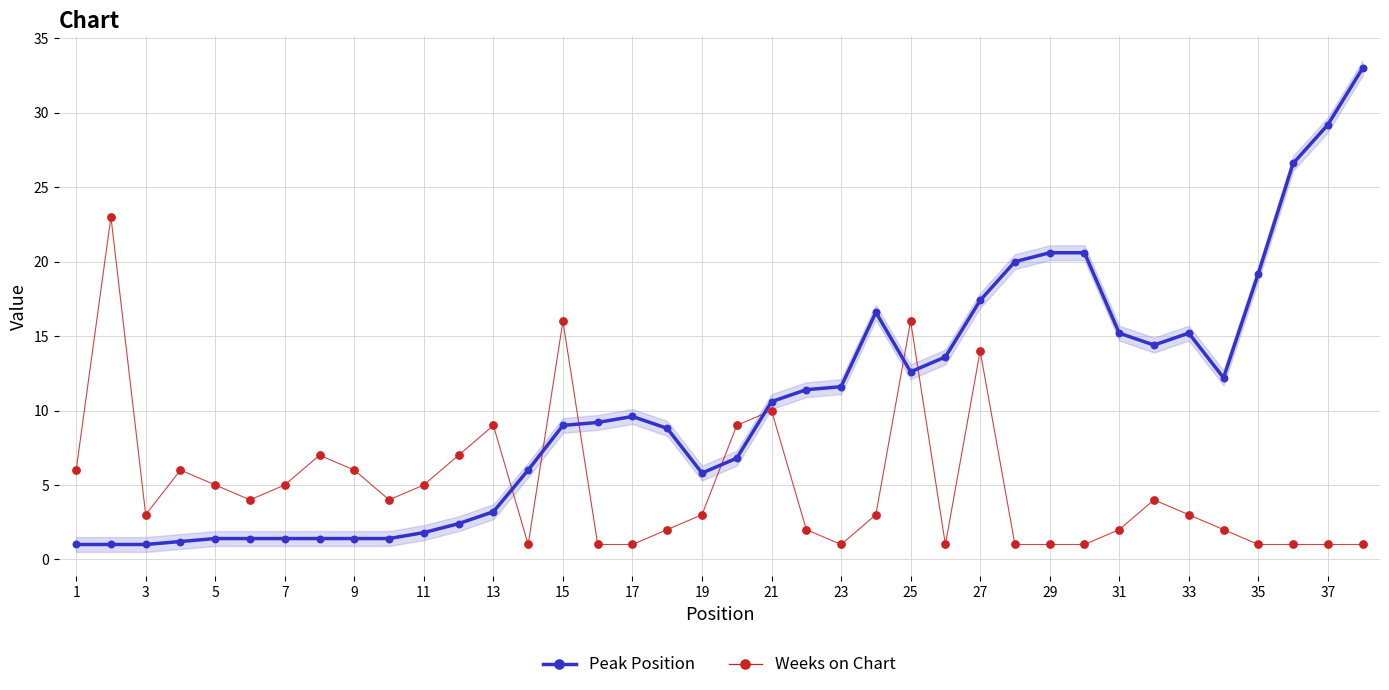

Which series reaches the maximum Y coordinate?

Peak Position